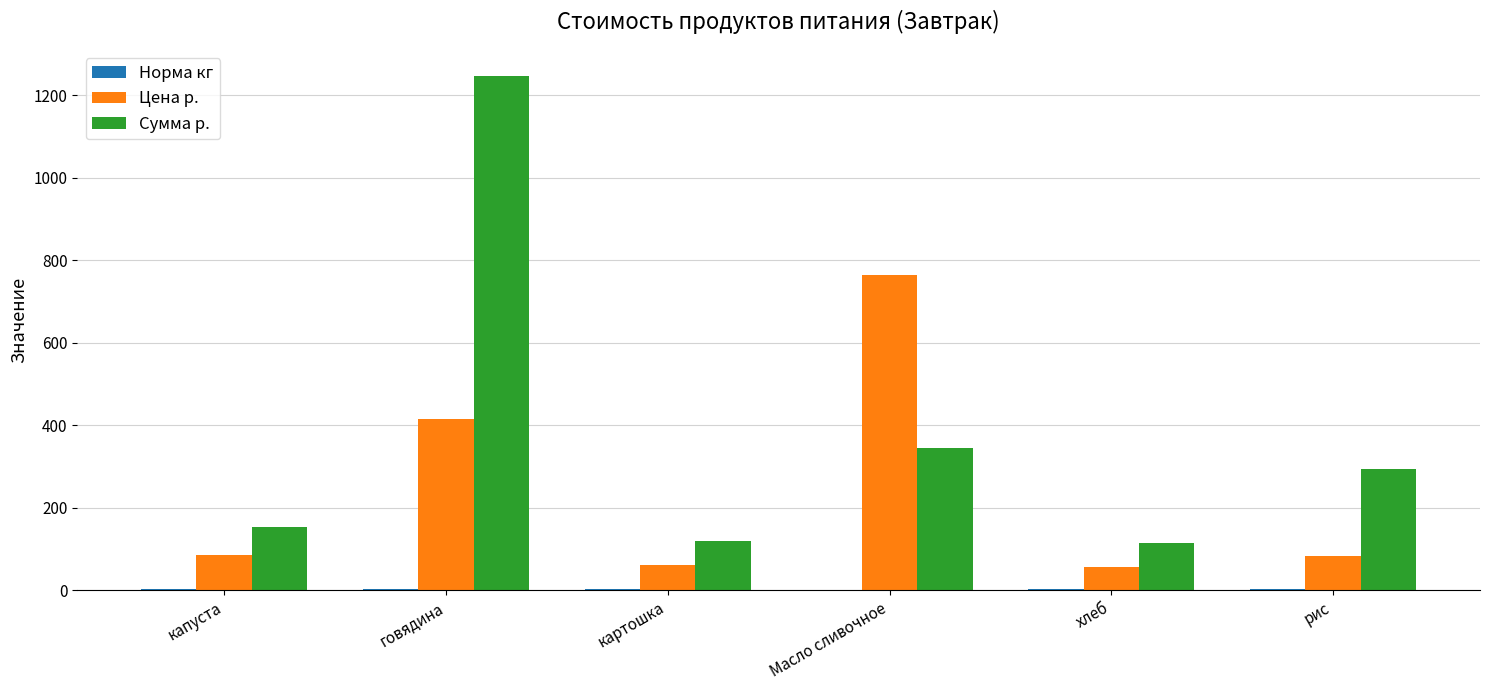

True or false: Цена р. has a value of 37.9 at капуста.

False